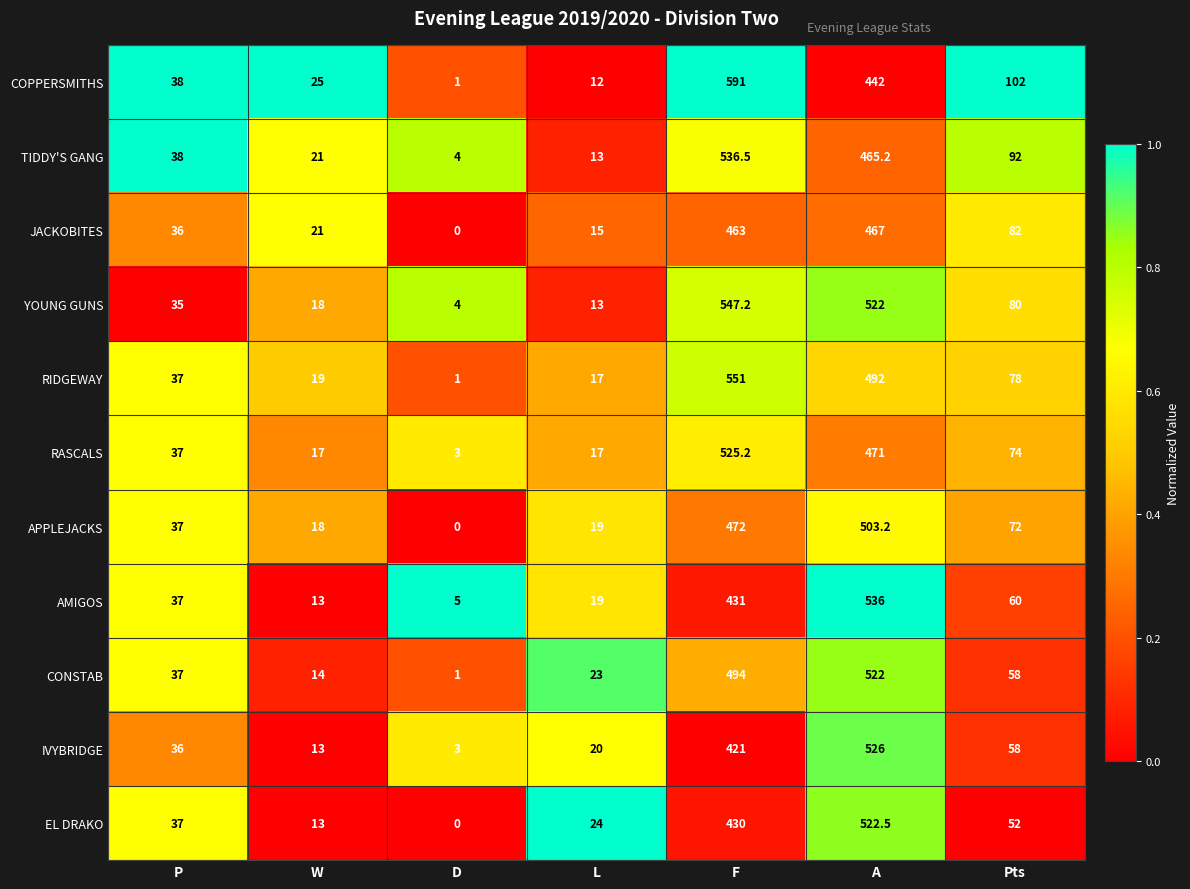

The COPPERSMITHS series shows 4.4 at L. True or false?

False